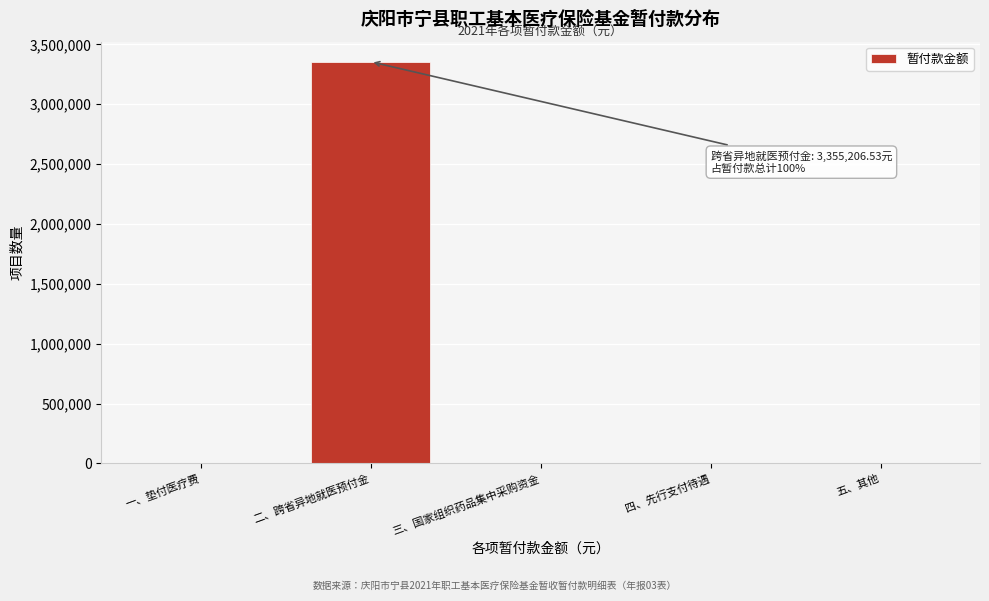

Reading left to right, extract all data points from this chart.

一、垫付医疗费=0.0	二、跨省异地就医预付金=3355206.5	三、国家组织药品集中采购资金=0.0	四、先行支付待遇=0.0	五、其他=0.0